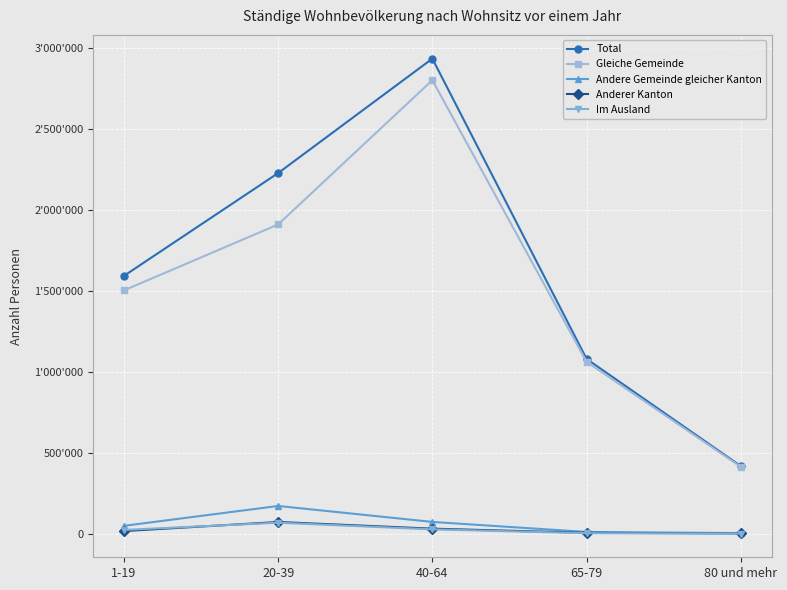

At how many categories does at least one series exceed 2043187?

2